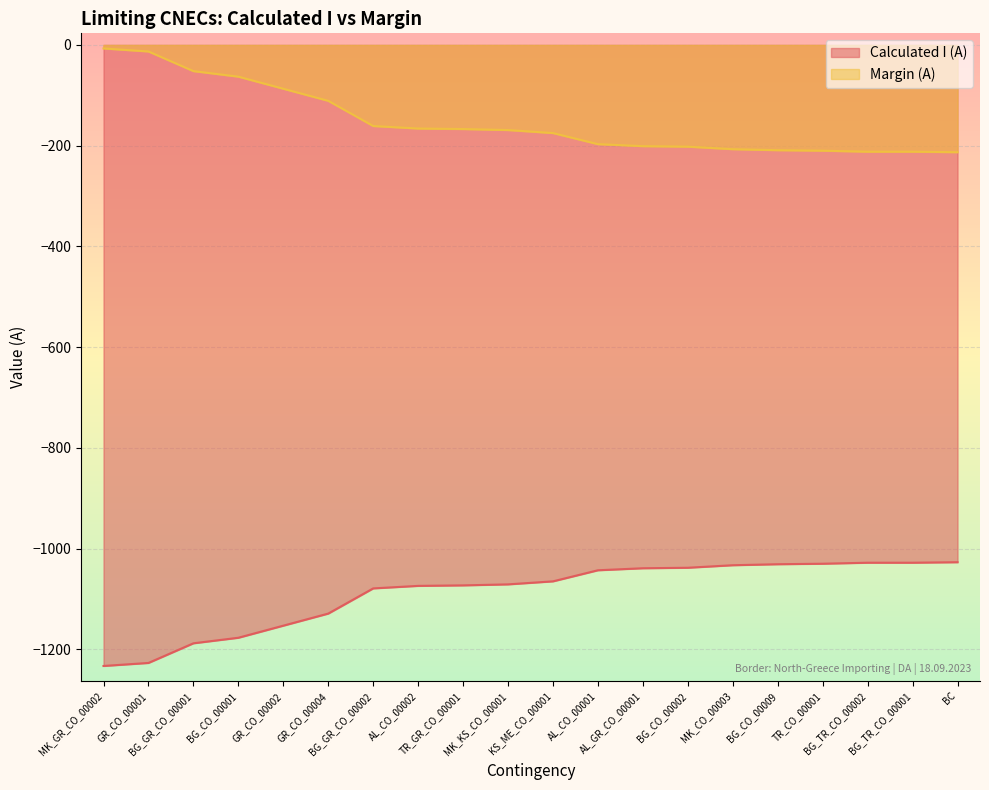

What is the spread (max minus min) of values at AL_GR_CO_00001?

838